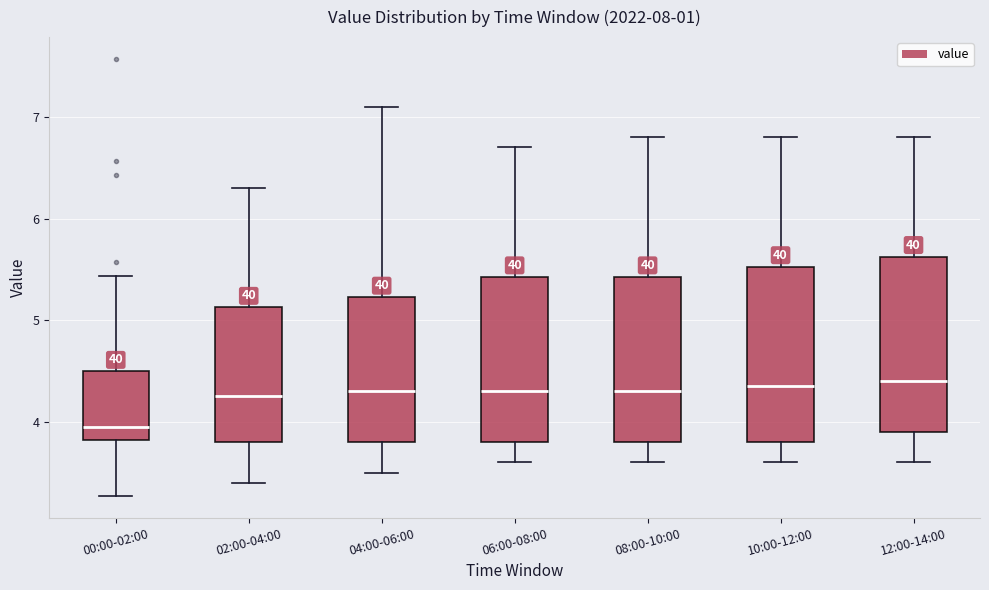

Reading left to right, transcribe this box plot: for each box, give where its median line is, the range the box spans, and where its two whiskers end, as read against the y-axis. The values are not printed on the chart, so give them approximately, as read against the axis.

00:00-02:00: median 4.0, box 3.8 to 4.5, whiskers 3.3 to 5.4
02:00-04:00: median 4.3, box 3.8 to 5.1, whiskers 3.4 to 6.3
04:00-06:00: median 4.3, box 3.8 to 5.2, whiskers 3.5 to 7.1
06:00-08:00: median 4.3, box 3.8 to 5.4, whiskers 3.6 to 6.7
08:00-10:00: median 4.3, box 3.8 to 5.4, whiskers 3.6 to 6.8
10:00-12:00: median 4.4, box 3.8 to 5.5, whiskers 3.6 to 6.8
12:00-14:00: median 4.4, box 3.9 to 5.6, whiskers 3.6 to 6.8